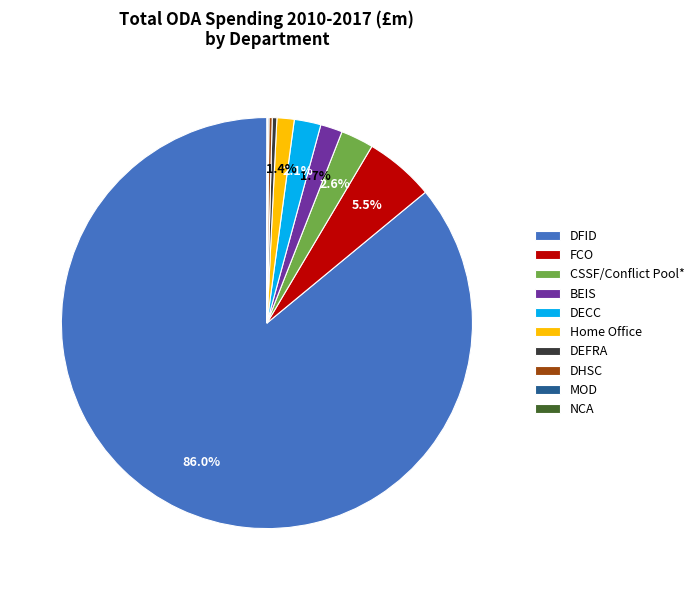

What is the largest slice in the pie chart?

DFID